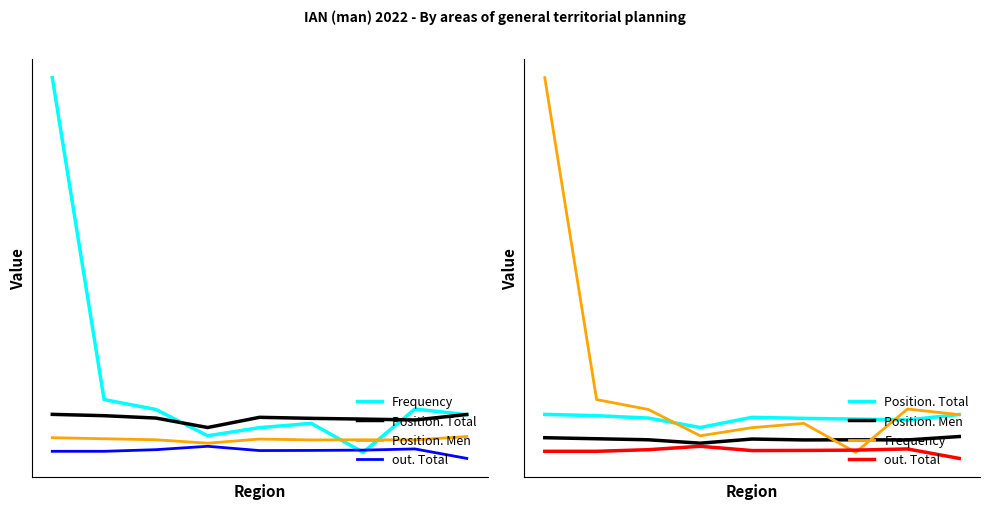

How many lines are shown in the chart?

4